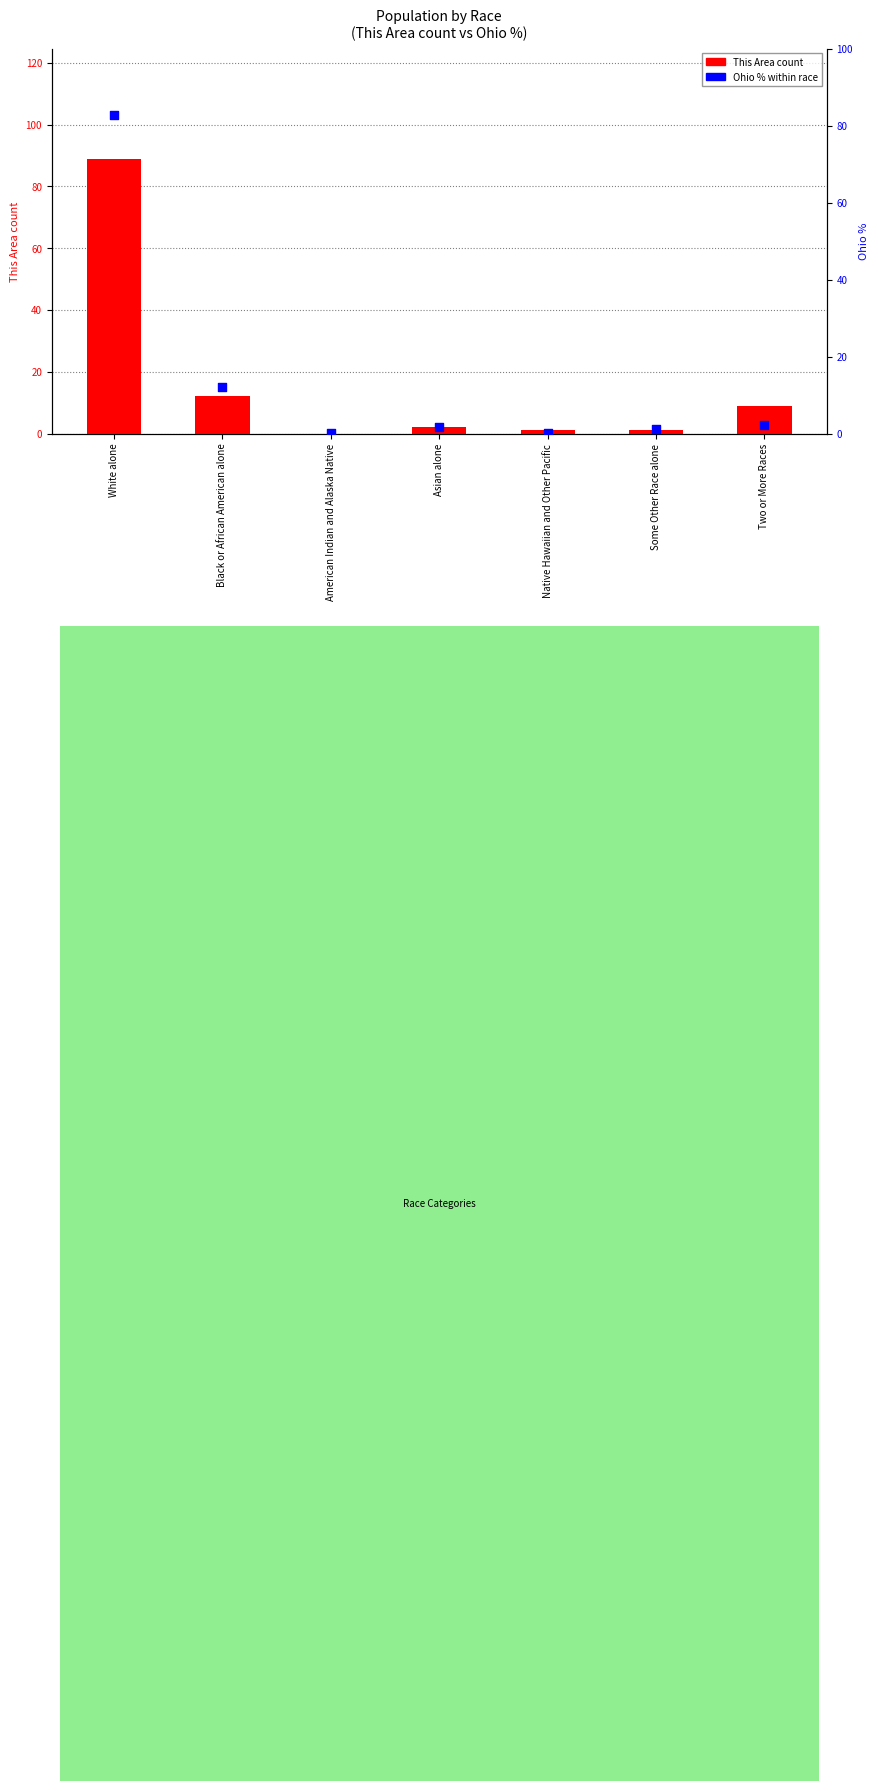

Which series has the largest total across all categories?

This Area count